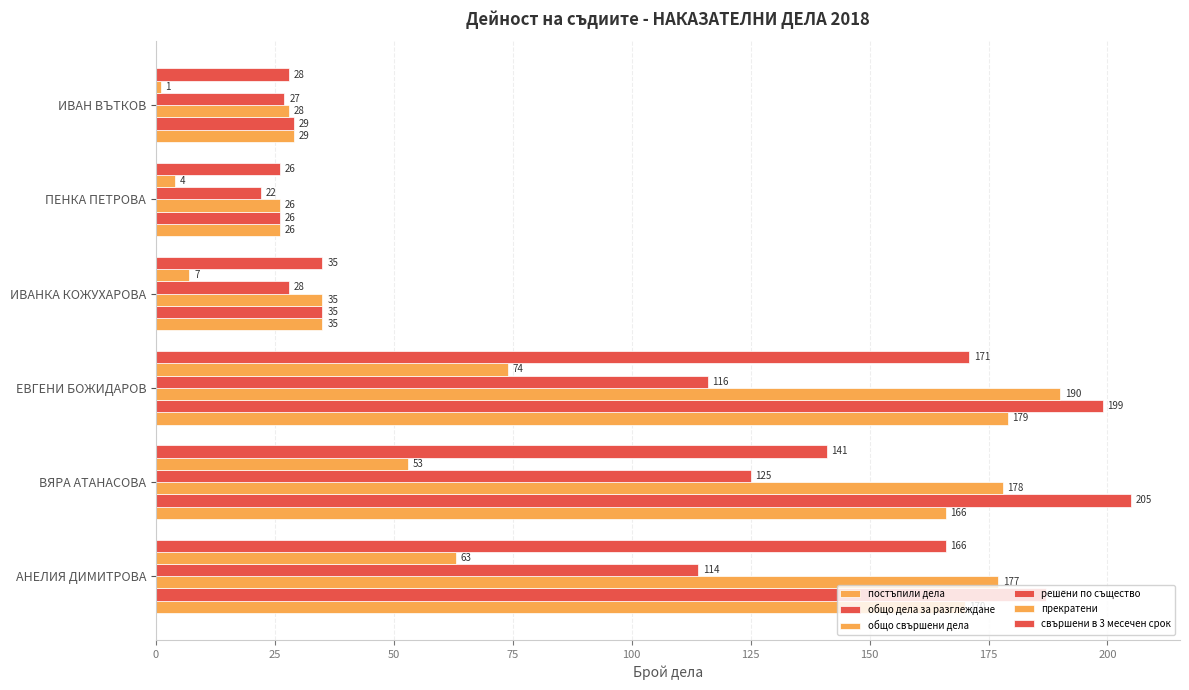

How many data points does each series have?

6